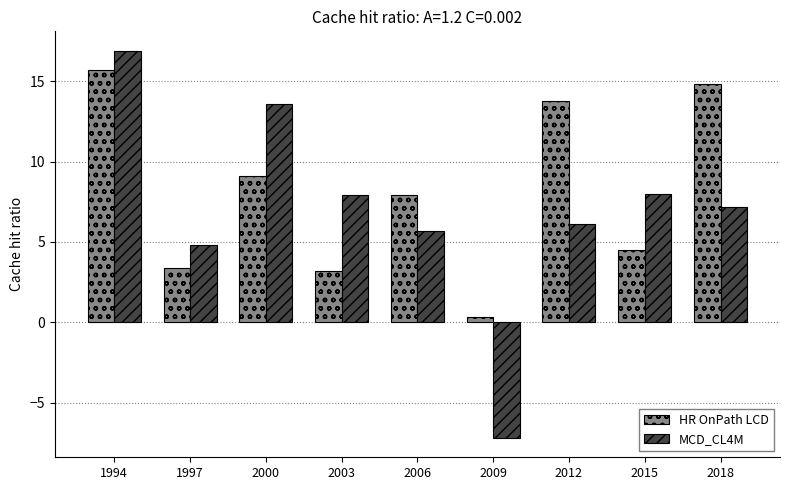

Is the value of MCD_CL4M at 2015 greater than the value of HR OnPath LCD at 1994?

No